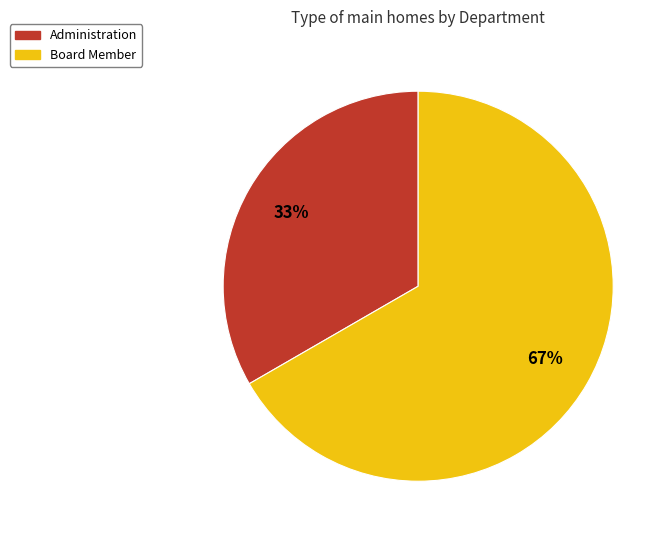

Is it true that Board Member is 67% of the pie?

True